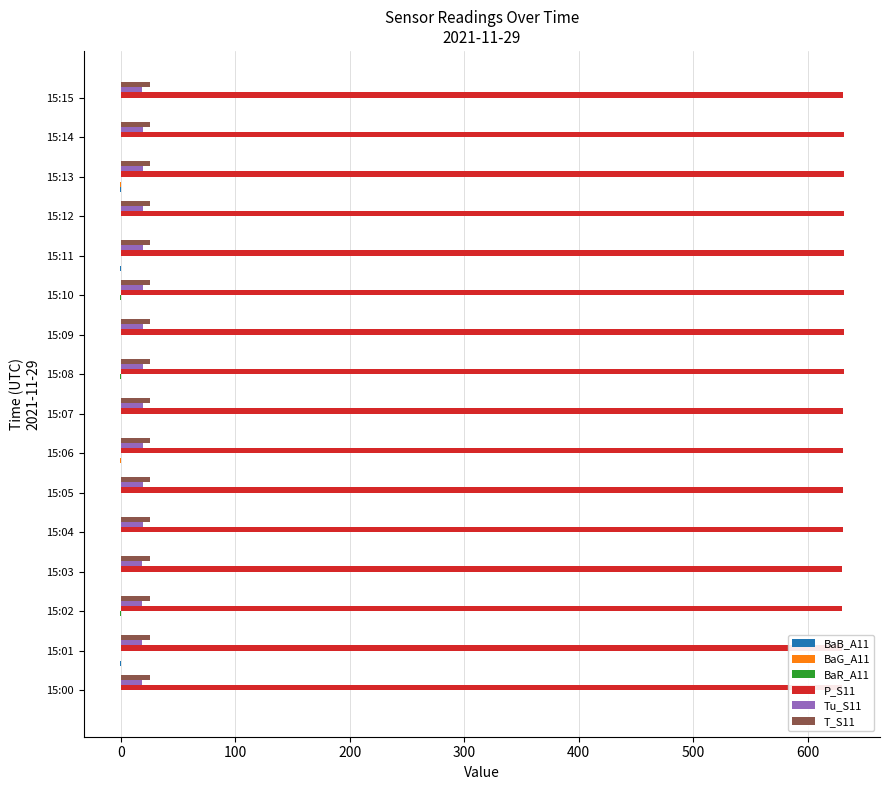

What is the value of the BaG_A11 bar at the 6th from the left?

0.6